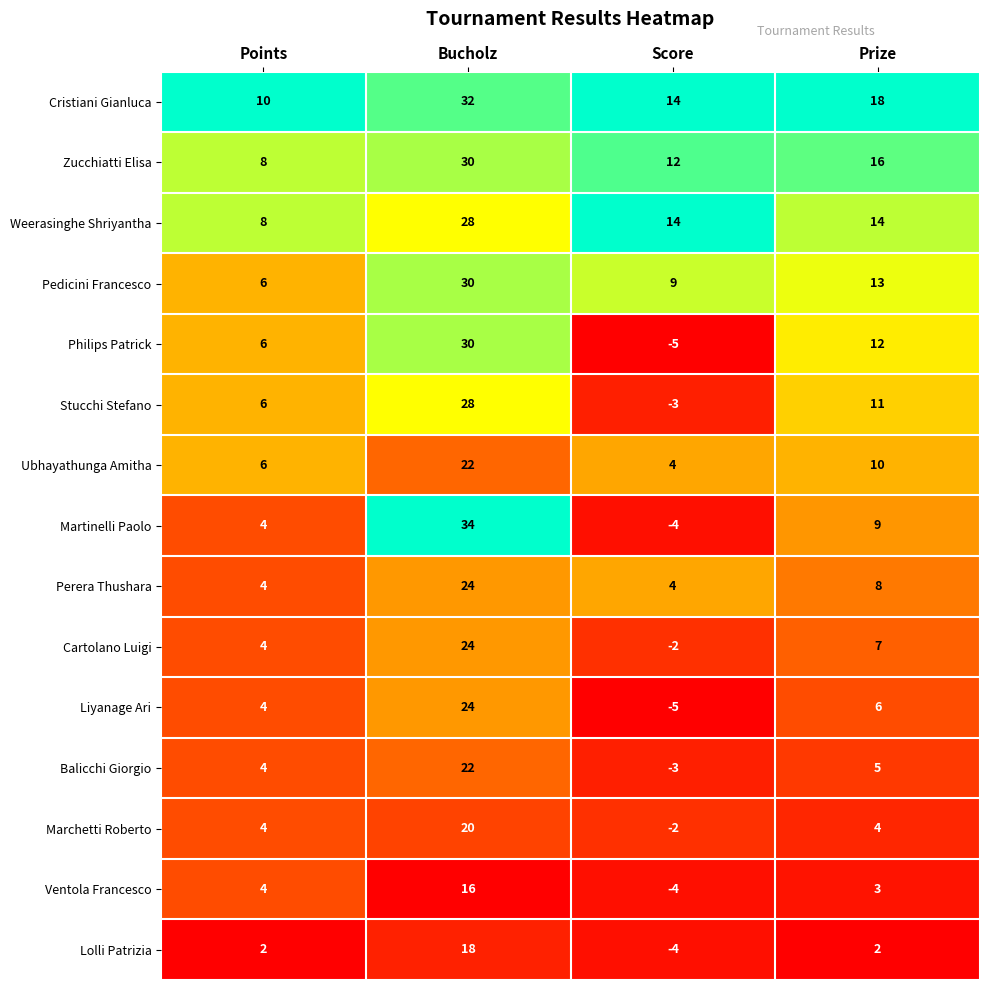

Which series has the widest spread of values?

Martinelli Paolo